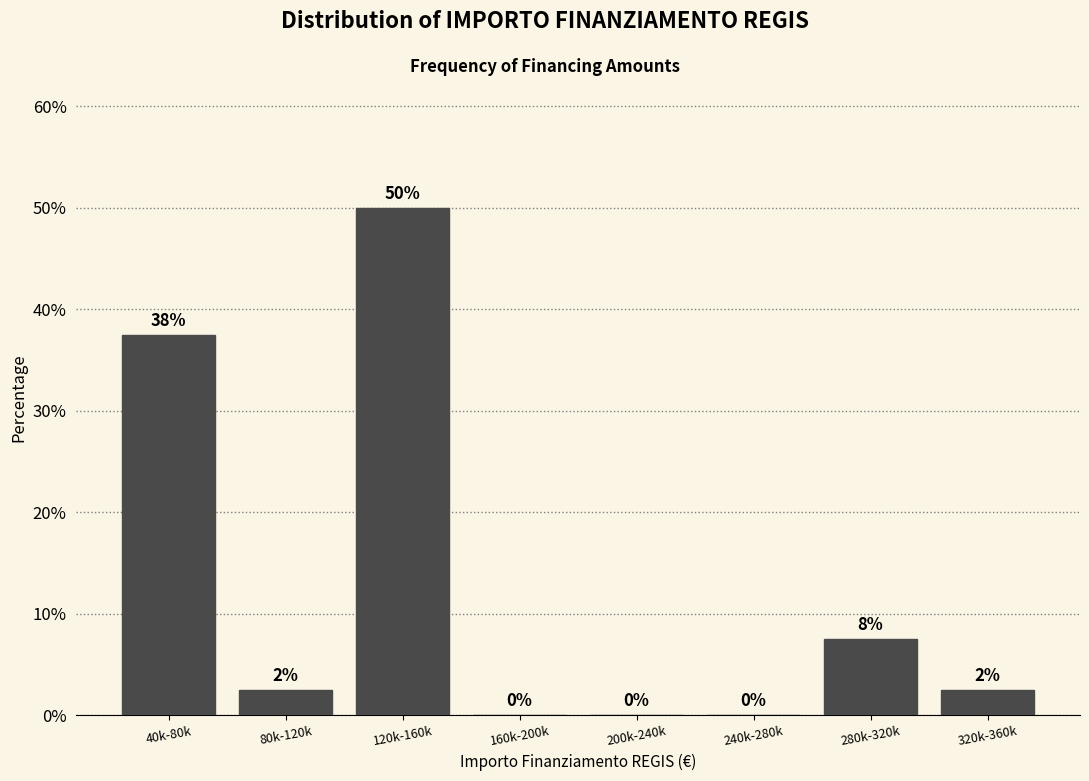

What is the maximum value shown in the chart?

50.0